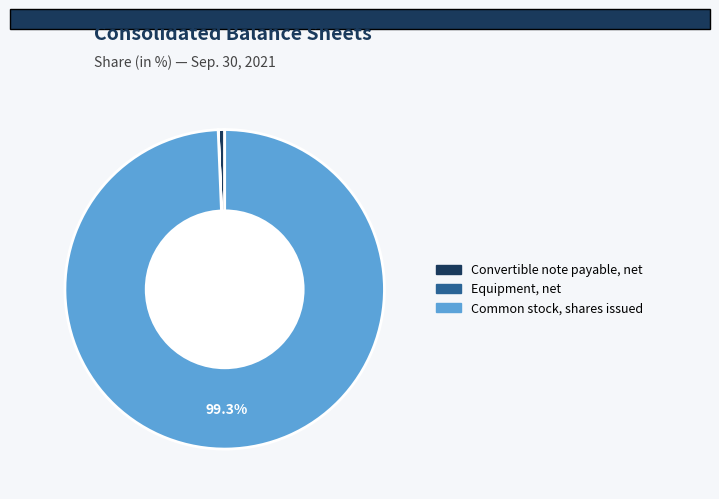

Which category has the biggest portion of the pie?

Common stock, shares issued